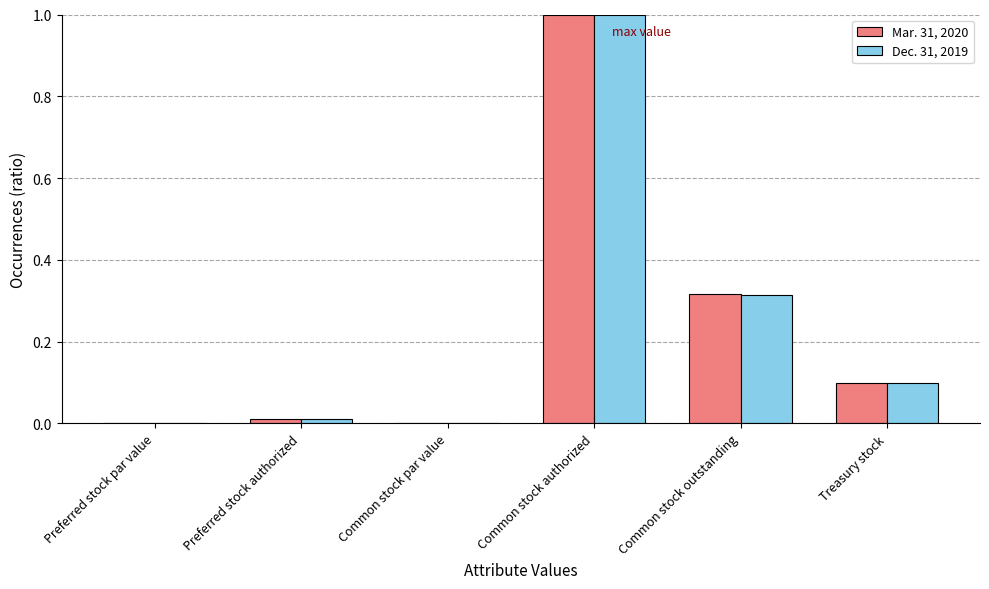

True or false: Dec. 31, 2019 has a value of 1.0 at Common stock authorized.

True